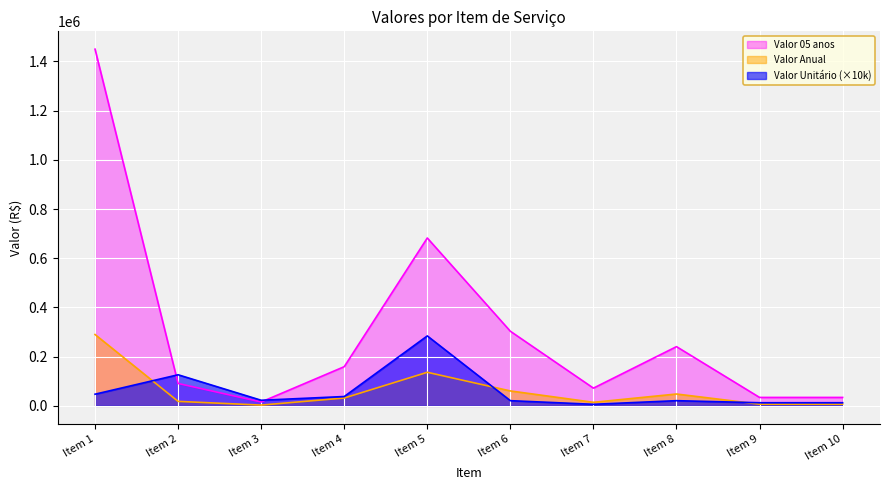

Between Item 1 and Item 9, which series saw the biggest shift?

Valor 05 anos